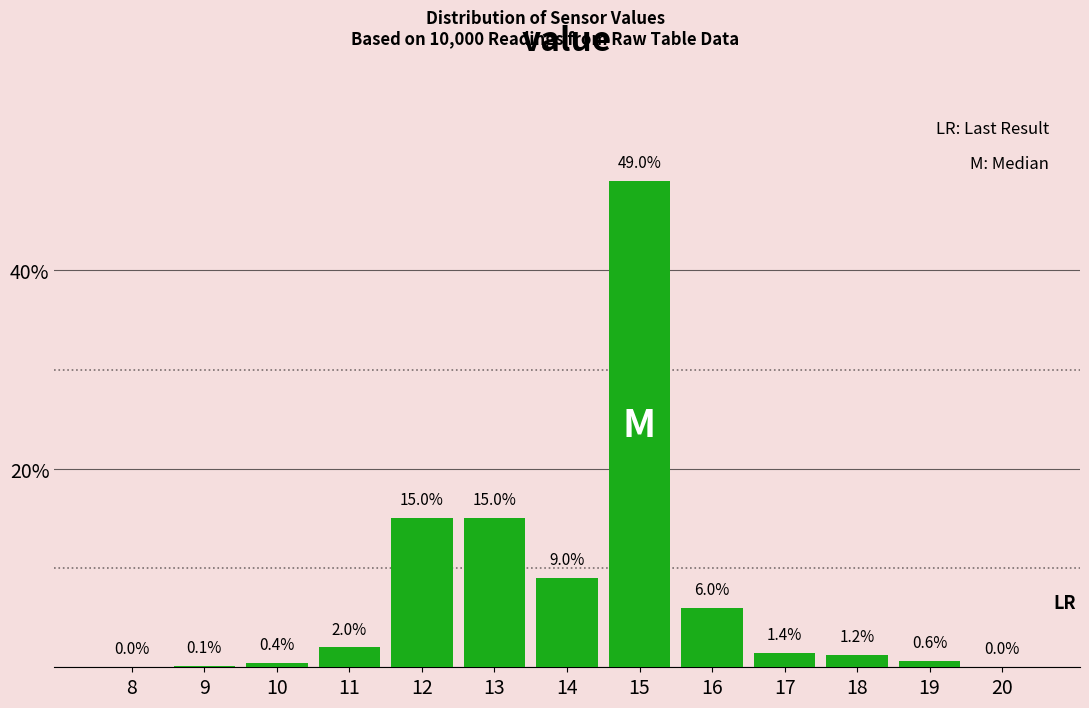

Reading left to right, extract all data points from this chart.

8=0.0	9=0.1	10=0.4	11=2.0	12=15.0	13=15.0	14=9.0	15=49.0	16=6.0	17=1.4	18=1.2	19=0.6	20=0.0